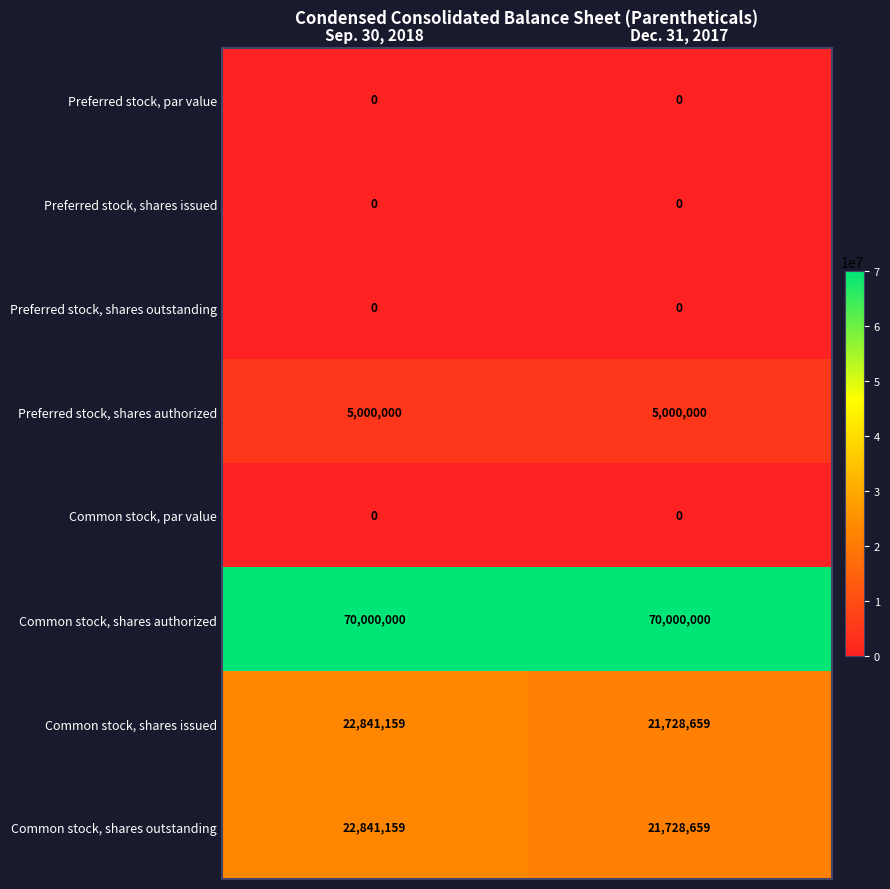

Is it true that Common stock, shares authorized equals 125351316 at Sep. 30, 2018?

False